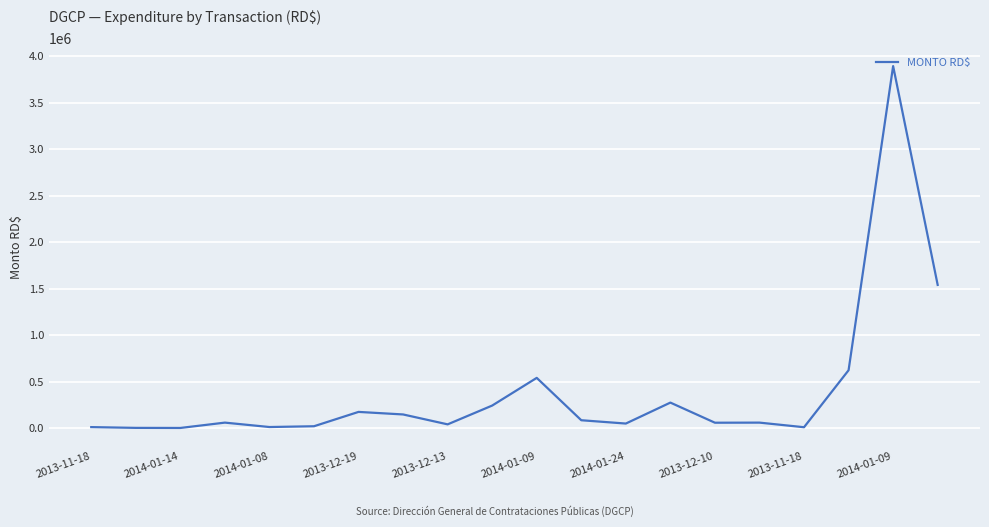

What is the greatest value displayed?

3893297.8